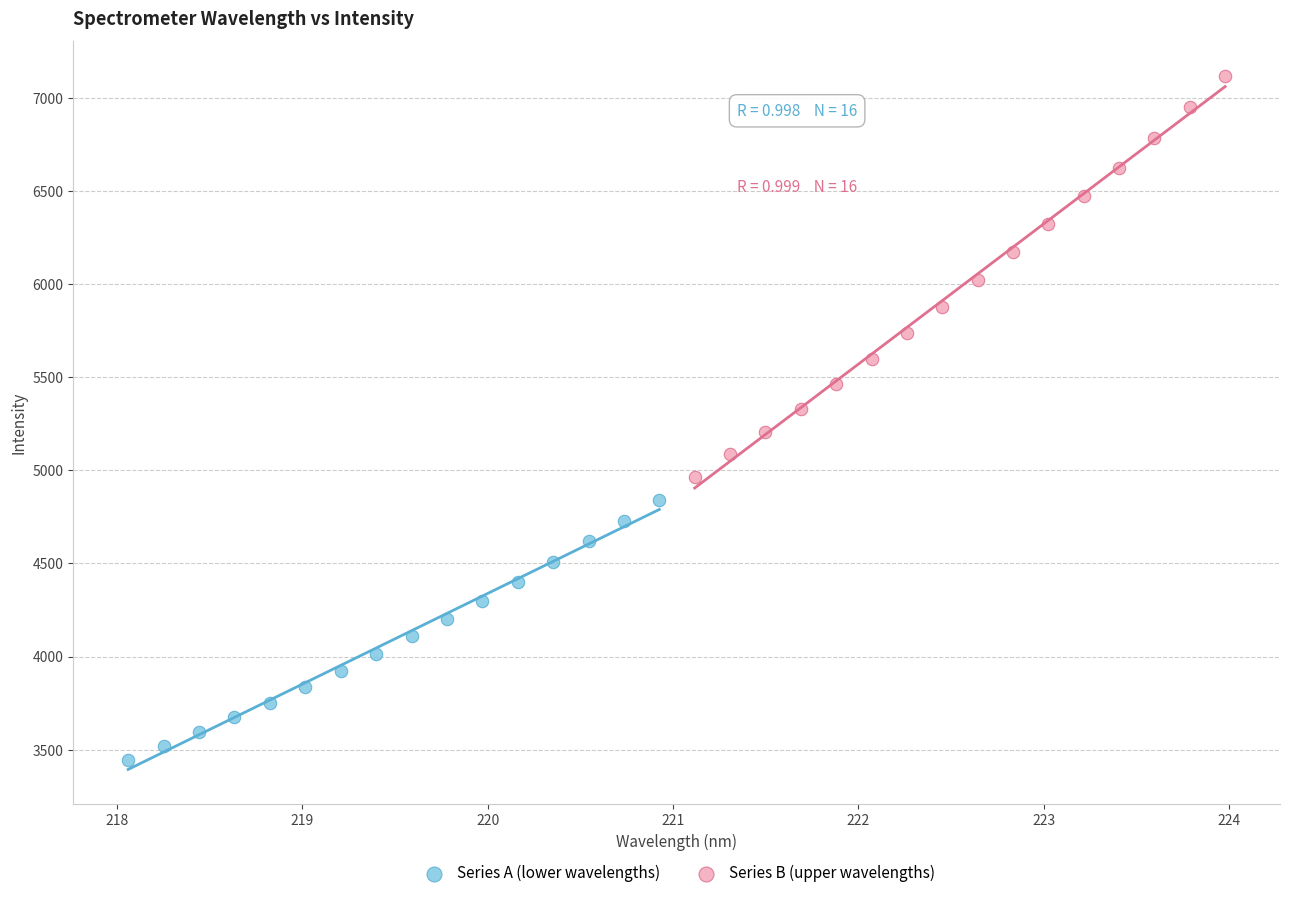

Which series reaches the minimum Y coordinate?

Series A (lower wavelengths)